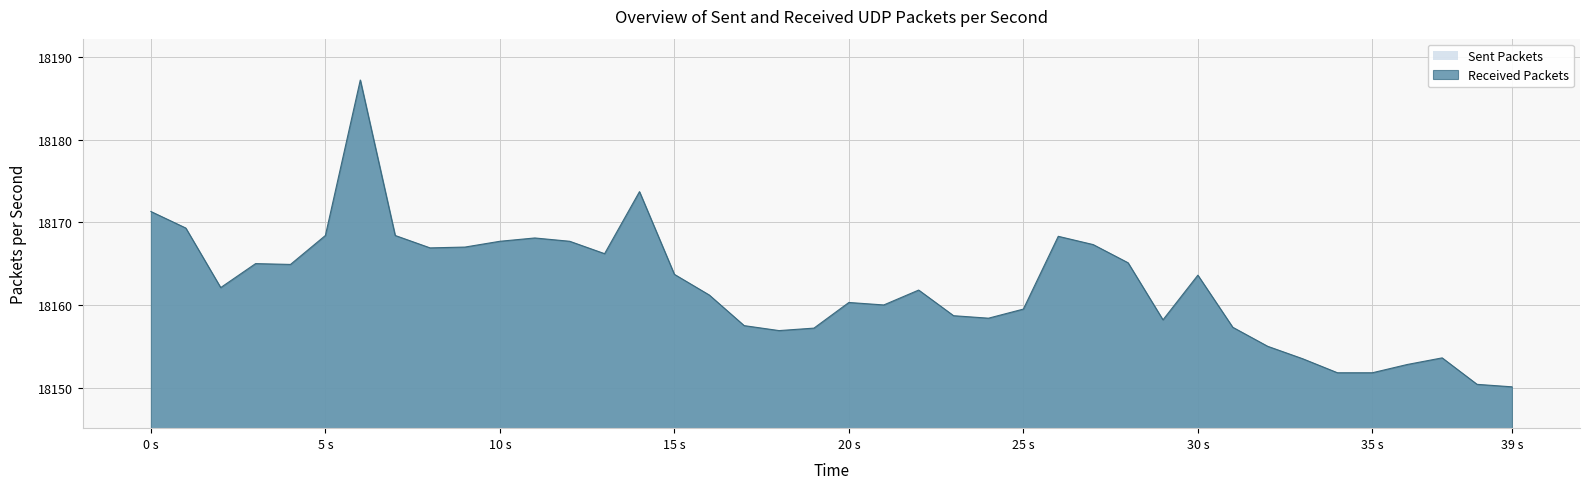

The chart shows a value of 5797.5 at 38. True or false?

False